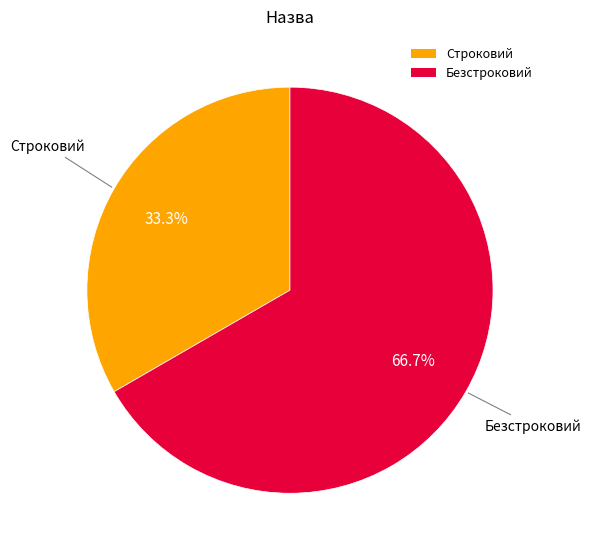

Is it true that Безстроковий is 67% of the pie?

True